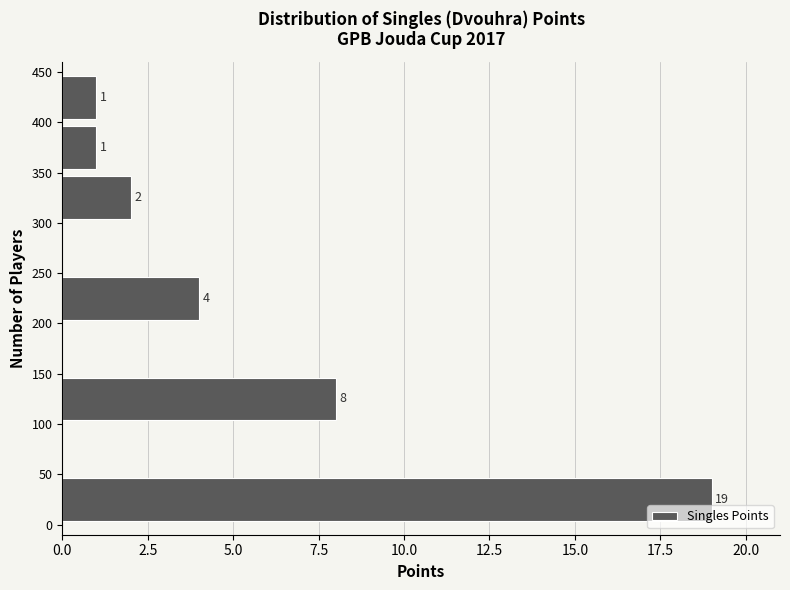

Which range on the y-axis has the longest bar?

0 to 50